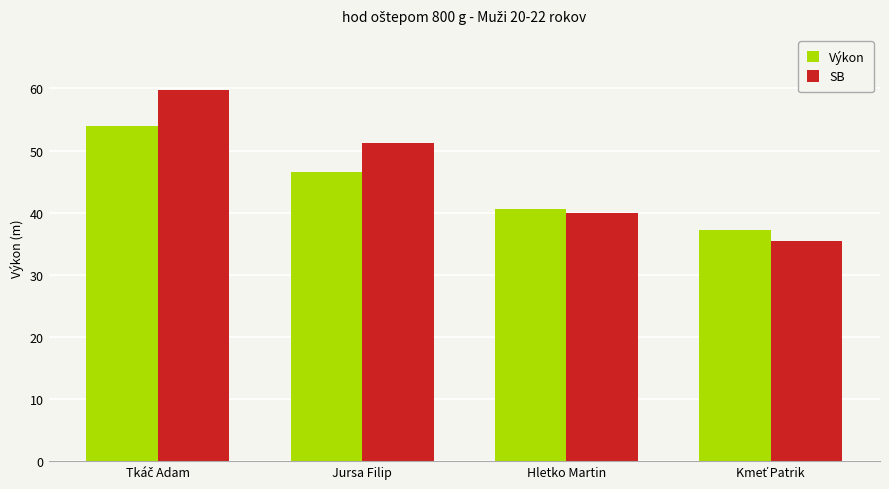

What are all the series names shown in the legend?

Výkon, SB